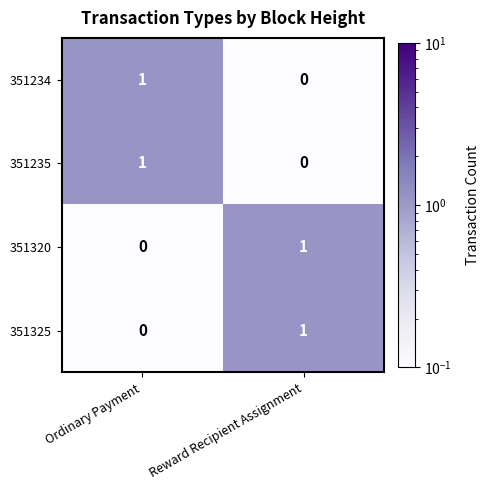

Count the number of categories in the chart.

2